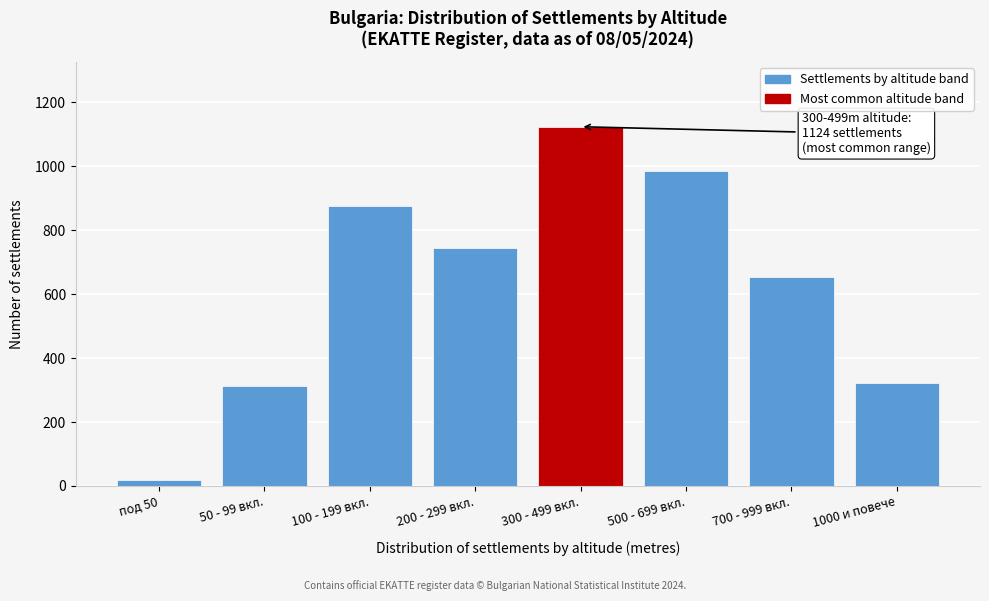

Reading right to left, what are all the values shown in this chart?

1000 и повече=321	700 - 999 вкл.=654	500 - 699 вкл.=987	300 - 499 вкл.=1124	200 - 299 вкл.=743	100 - 199 вкл.=876	50 - 99 вкл.=312	под 50=18